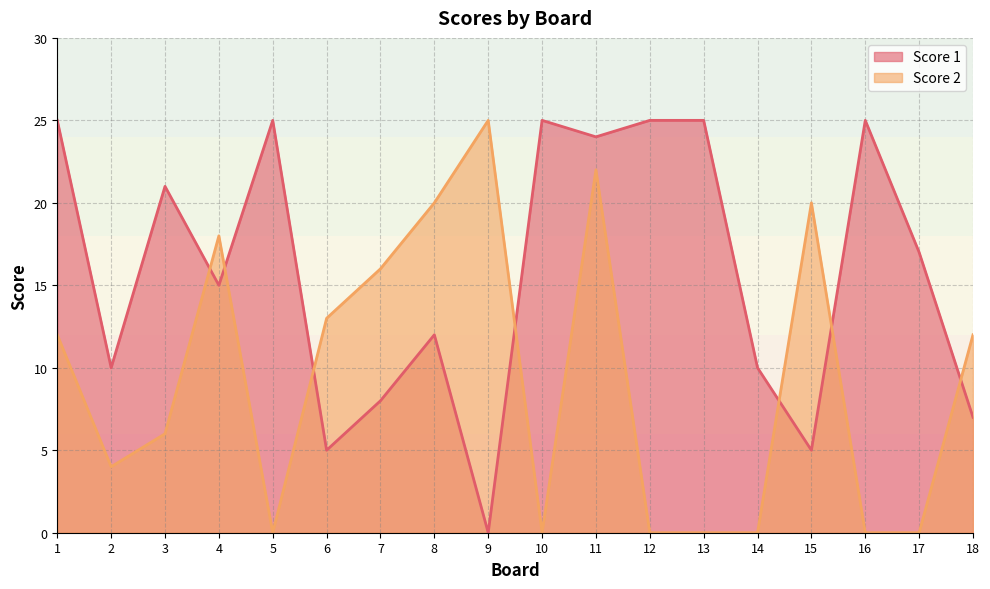

Is it true that Score 2 equals 12 at 1?

True